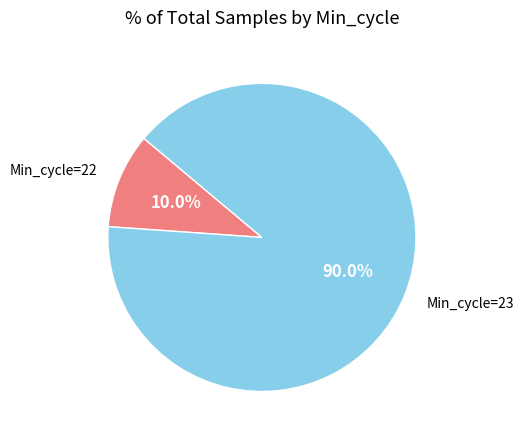

Does Min_cycle=22 represent more than half of the total?

No